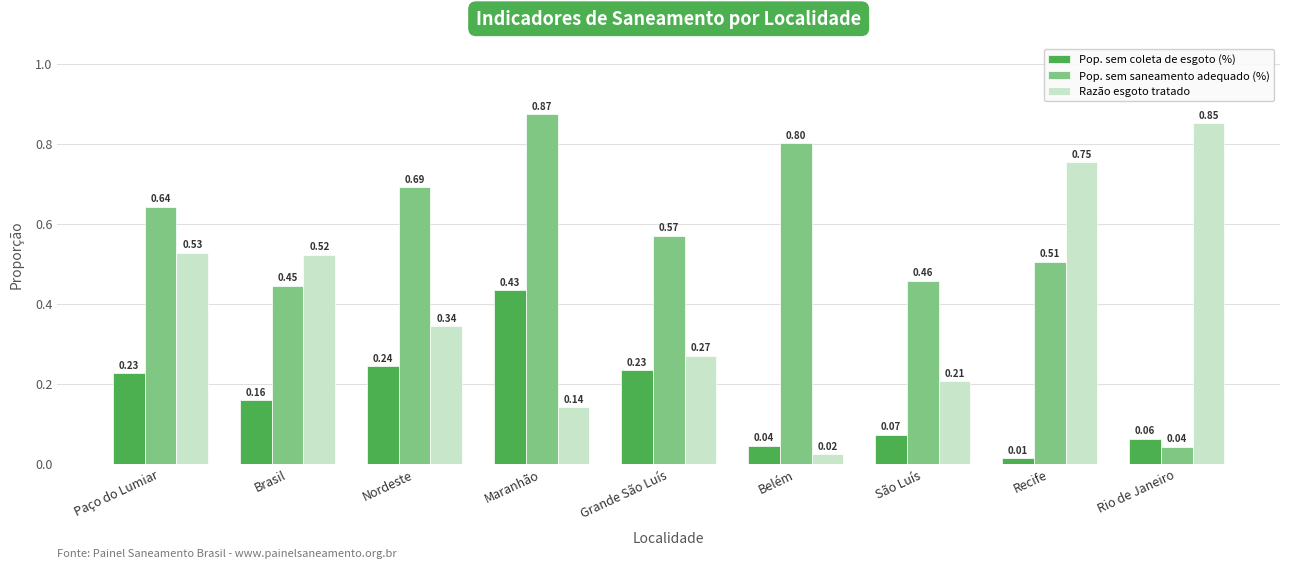

List the series in order of their overall mean, highest first.

Pop. sem saneamento adequado (%), Razão esgoto tratado, Pop. sem coleta de esgoto (%)